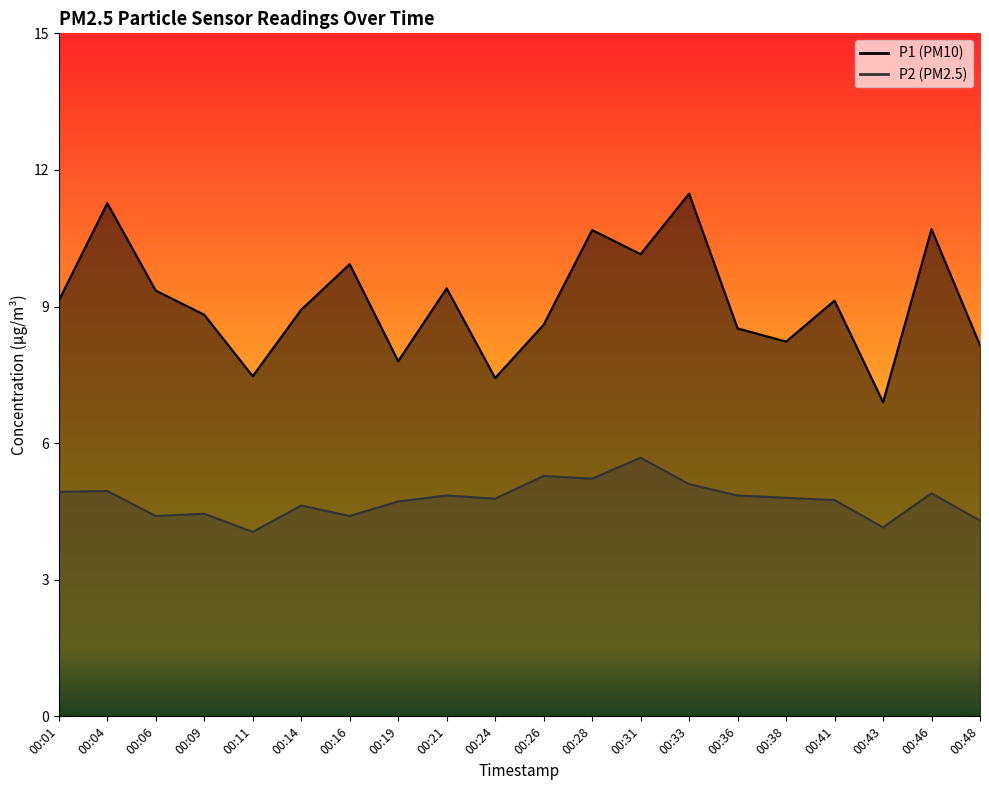

In P2, how many points are lower than both neighbors (excluding endpoints)?

6